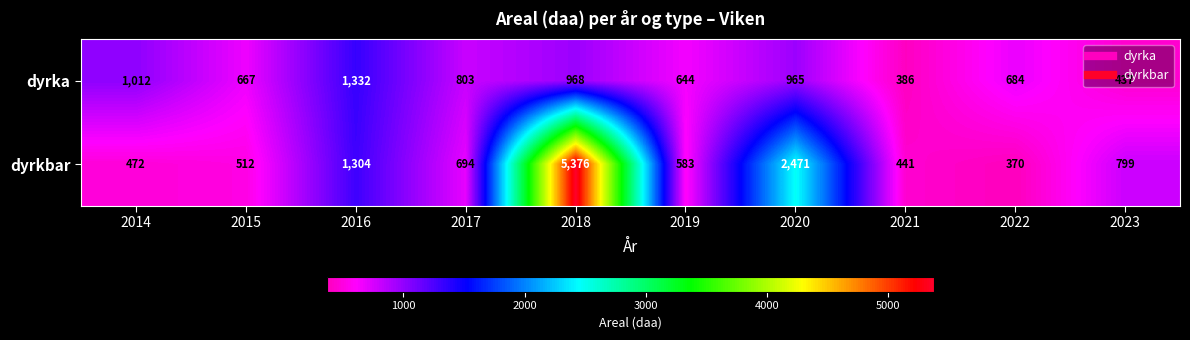

Which series has the largest total across all categories?

dyrkbar